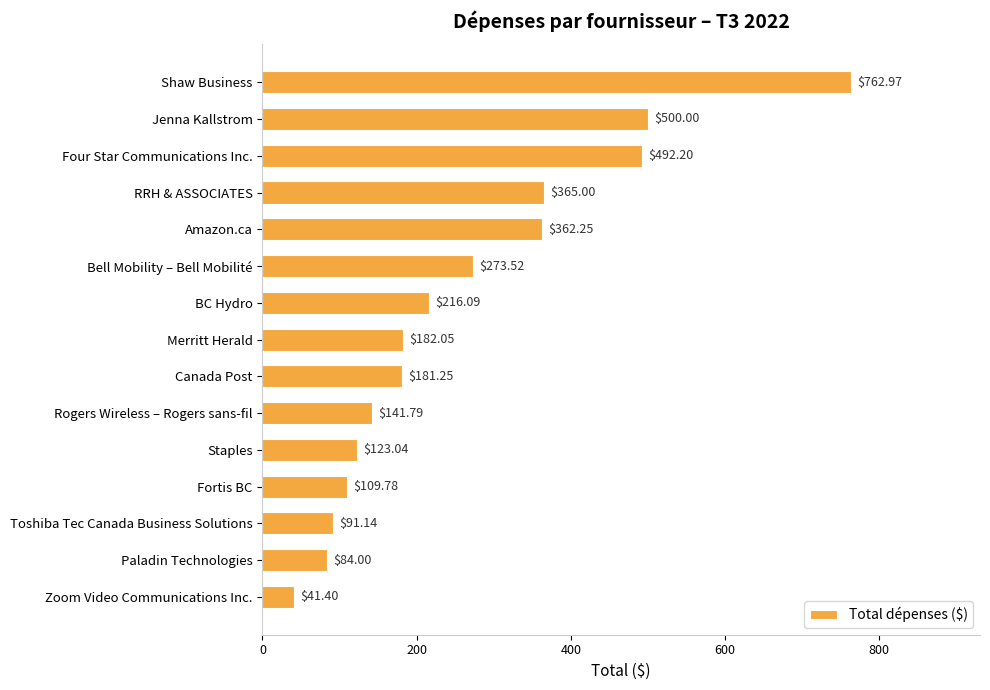

Rank the categories by value from highest to lowest.

Shaw Business, Jenna Kallstrom, Four Star Communications Inc., RRH & ASSOCIATES, Amazon.ca, Bell Mobility – Bell Mobilité, BC Hydro, Merritt Herald, Canada Post, Rogers Wireless – Rogers sans-fil, Staples, Fortis BC, Toshiba Tec Canada Business Solutions, Paladin Technologies, Zoom Video Communications Inc.